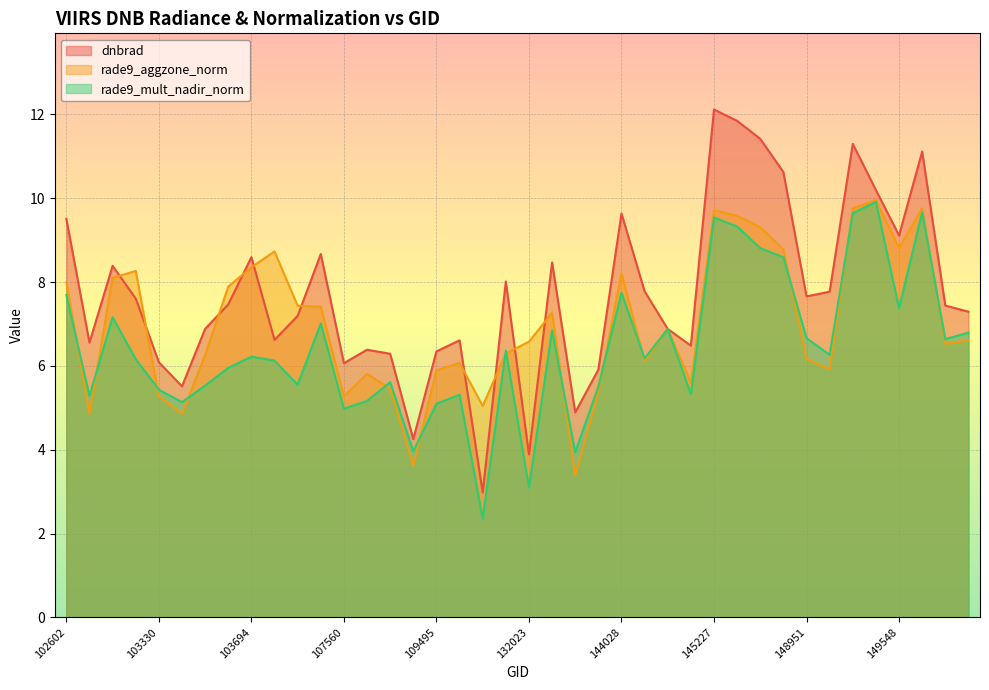

In rade9_aggzone_norm, how many points are lower than both neighbors (excluding endpoints)?

11